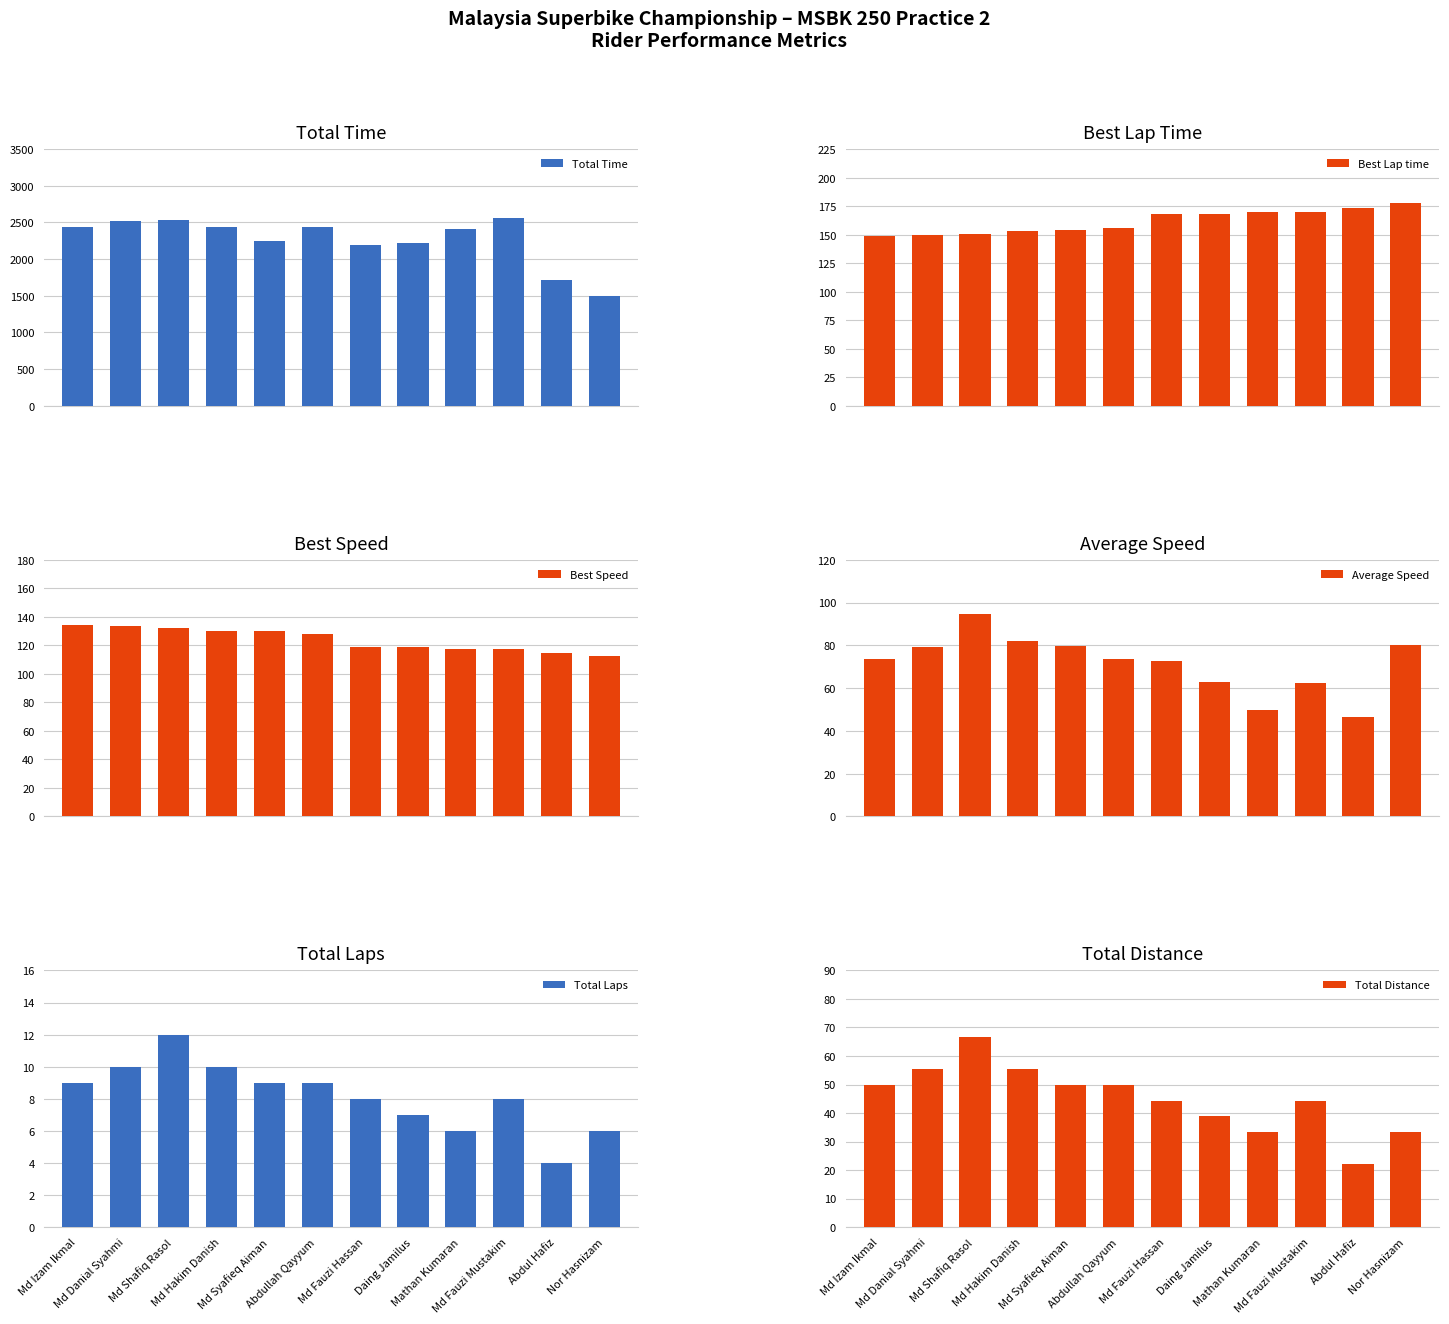

Are the bars grouped side by side (vs. stacked)?

Yes